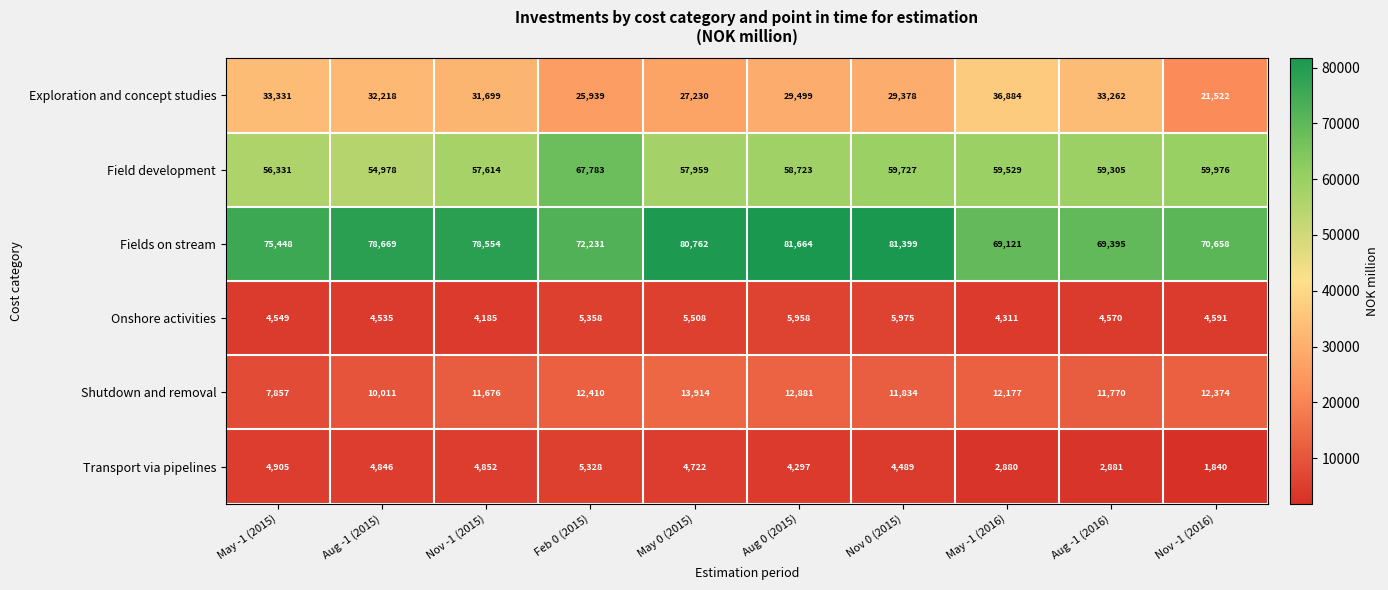

At which label is Field development closest to 61380?

Nov -1 (2016)